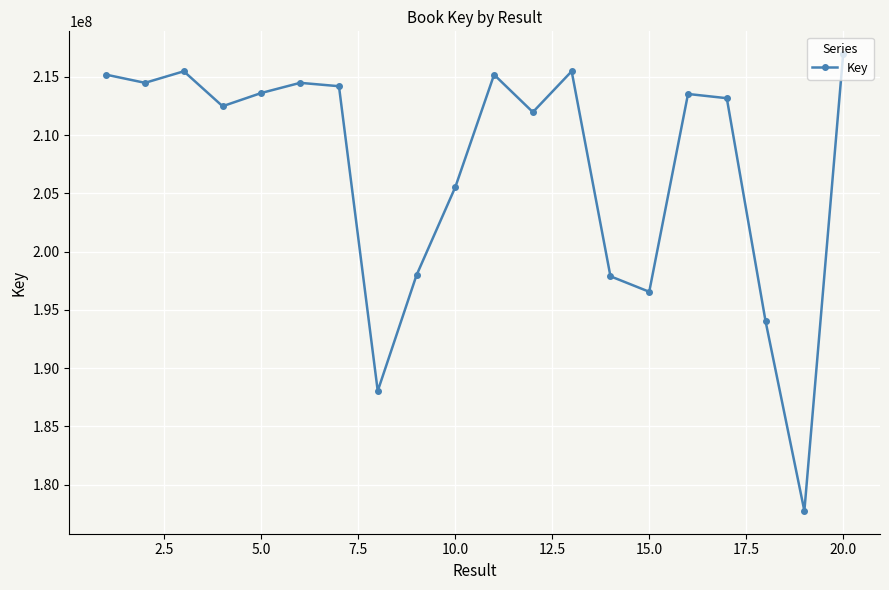

What is the maximum value shown in the chart?

216944091